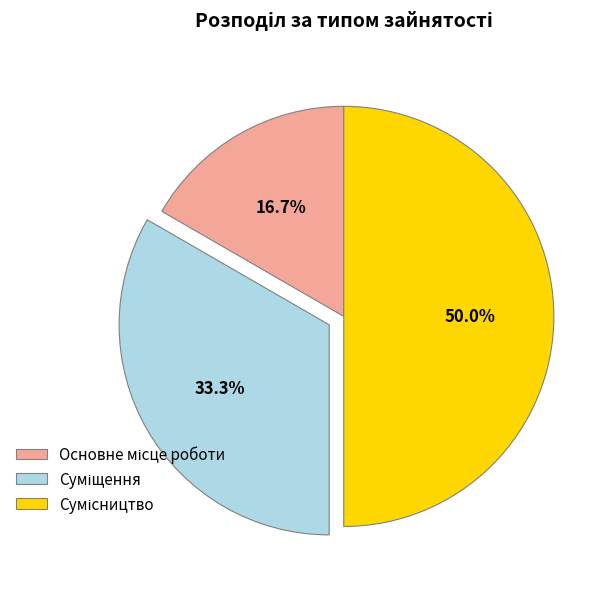

The Суміщення slice represents 33% of the pie. True or false?

True